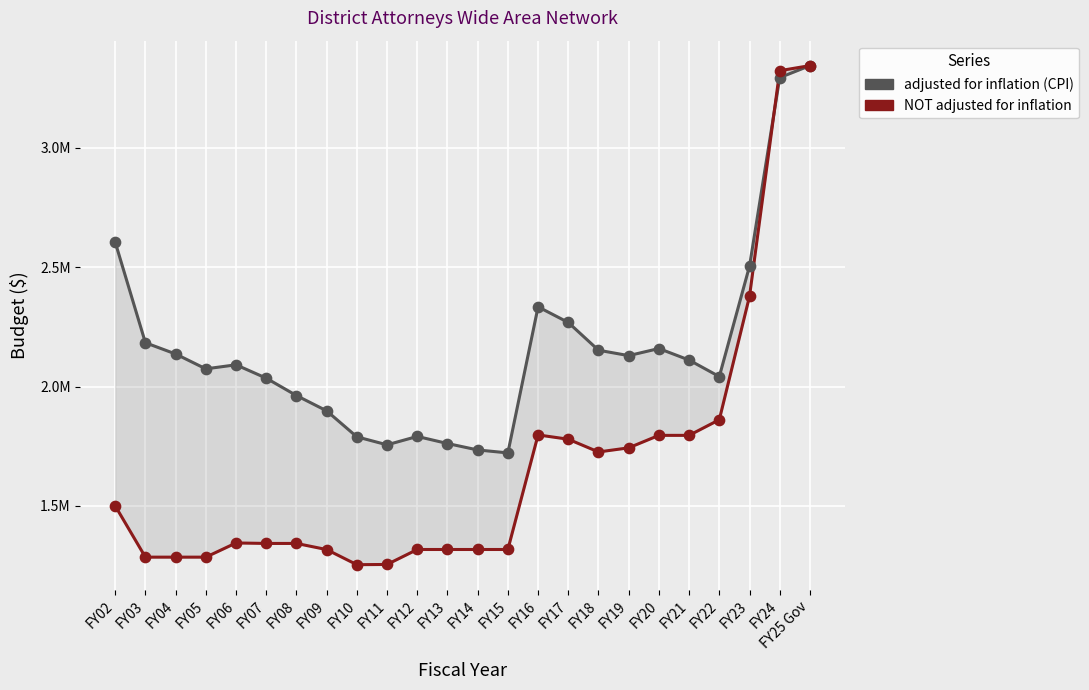

Which series contains the highest Y value?

adjusted for inflation (CPI)